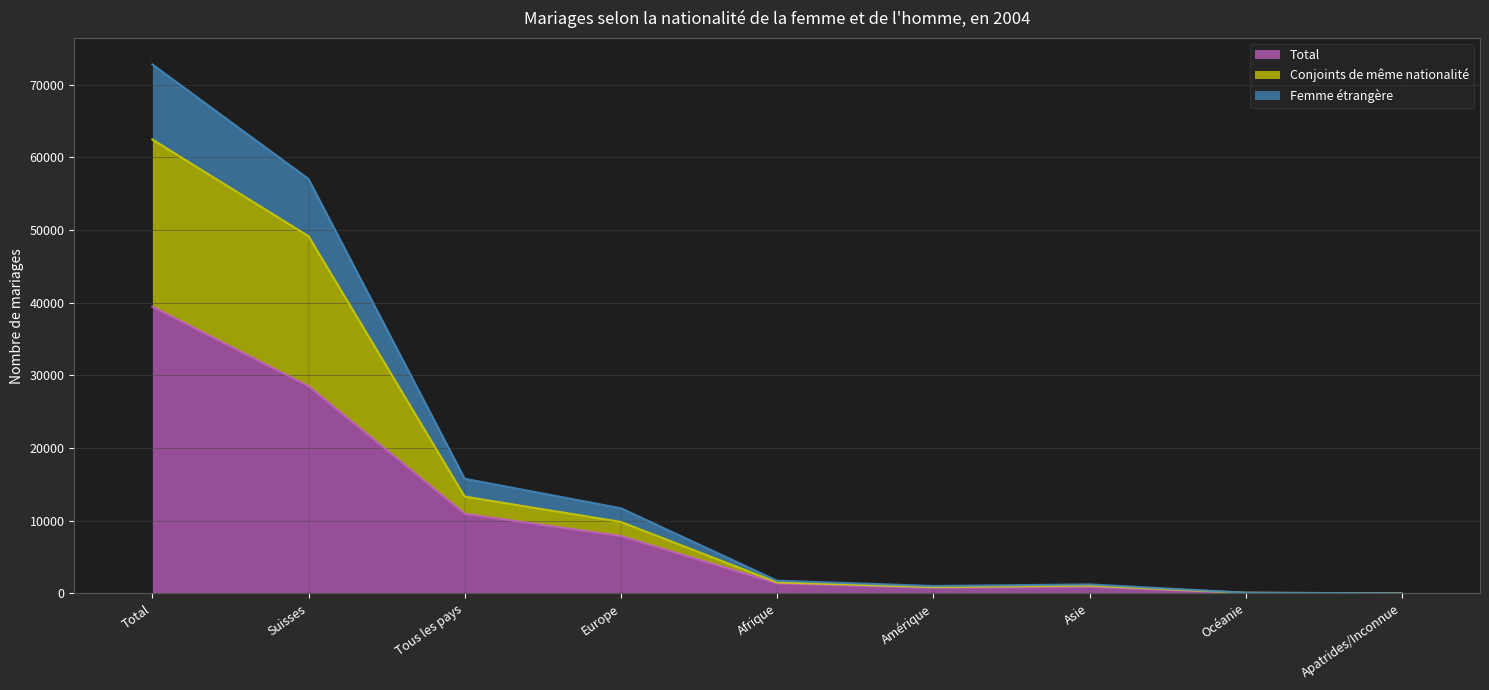

What is the label of the 4th point from the right?

Amérique